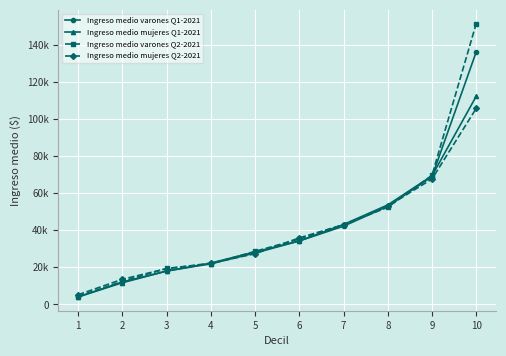

Does the chart have visible grid lines?

Yes